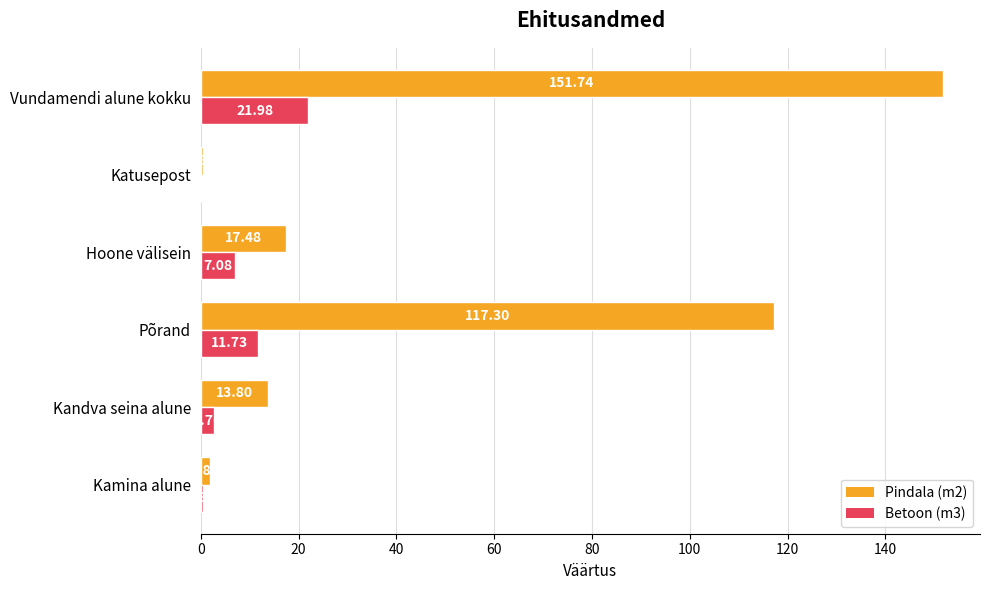

What are all the series names shown in the legend?

Pindala (m2), Betoon (m3)